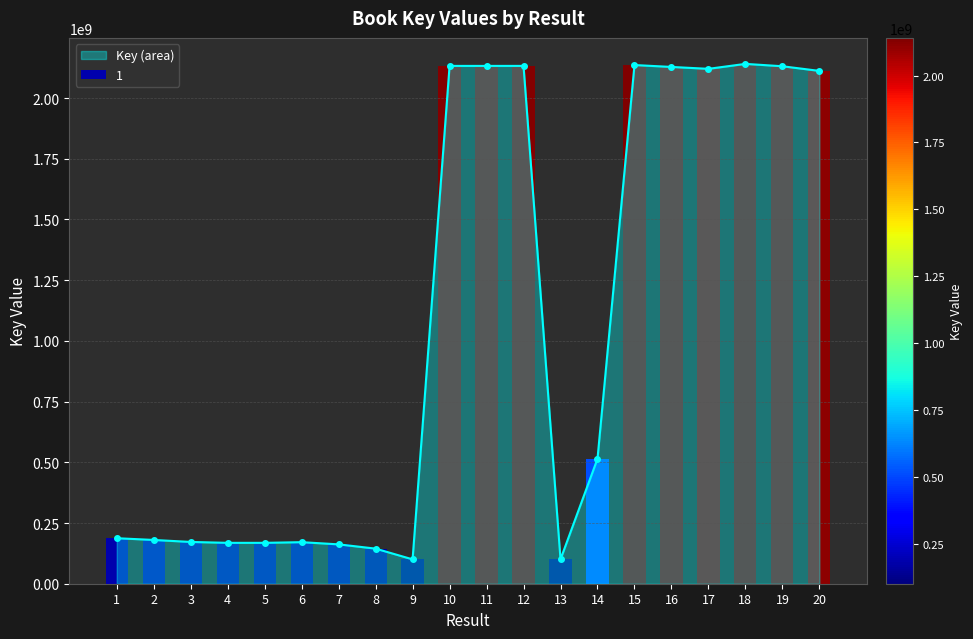

Reading right to left, transcribe all the data shown in this chart.

2111817200	2130960979	2140714070	2120324317	2128144450	2135962726	514557435	100336670	2132407501	2132379806	2132374716	100336871	144527071	162078421	171129454	168377479	168377518	172058922	180229435	187444737